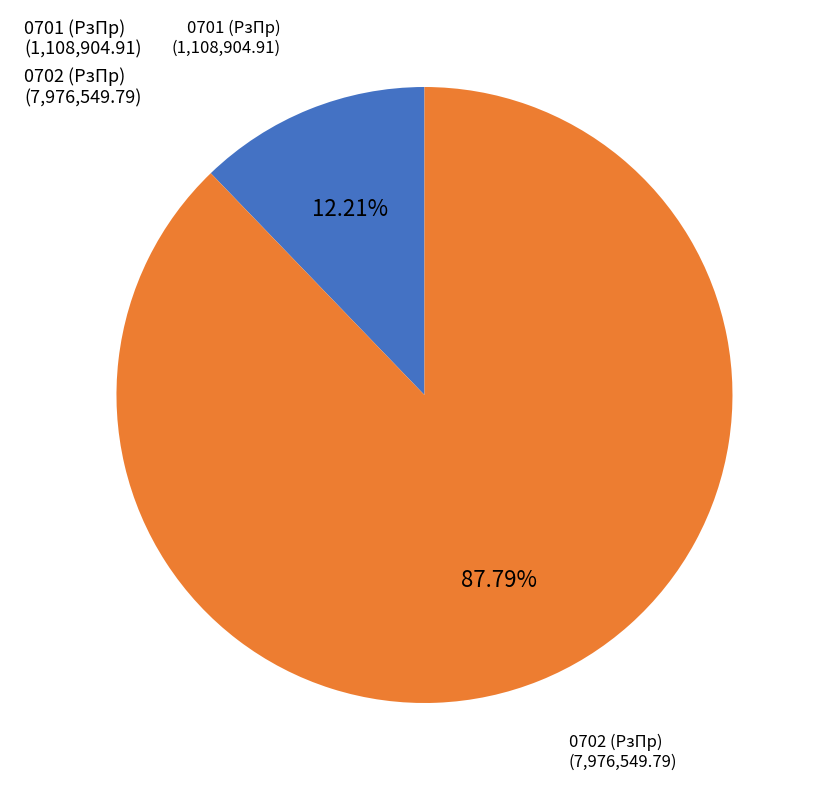

Combined, do 0701 (РзПр) (1,108,904.91) and 0702 (РзПр) (7,976,549.79) account for over 50%?

Yes